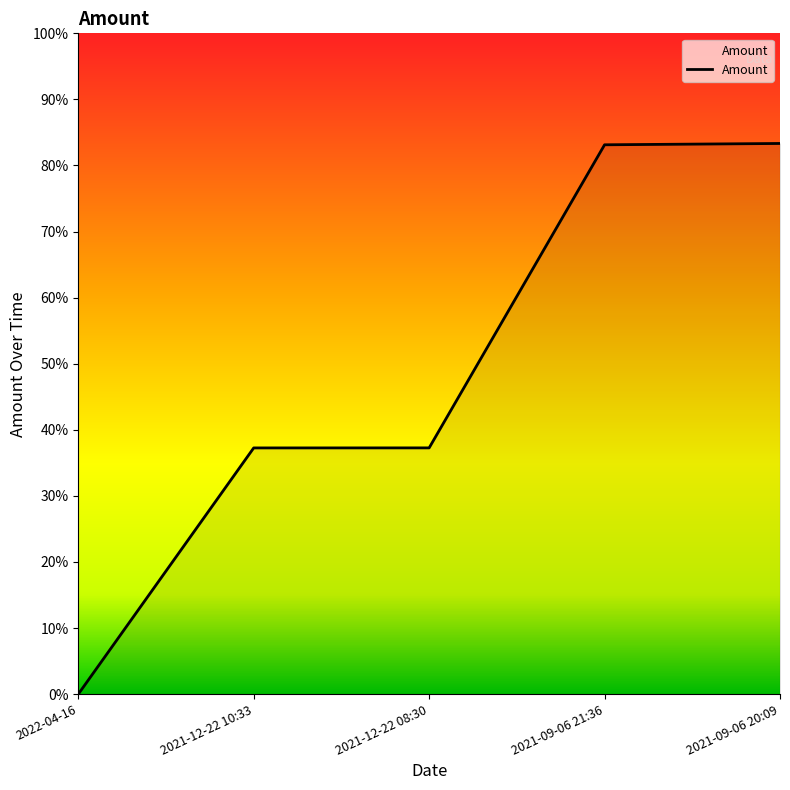

What is the label of the 1st point from the left?

2022-04-16